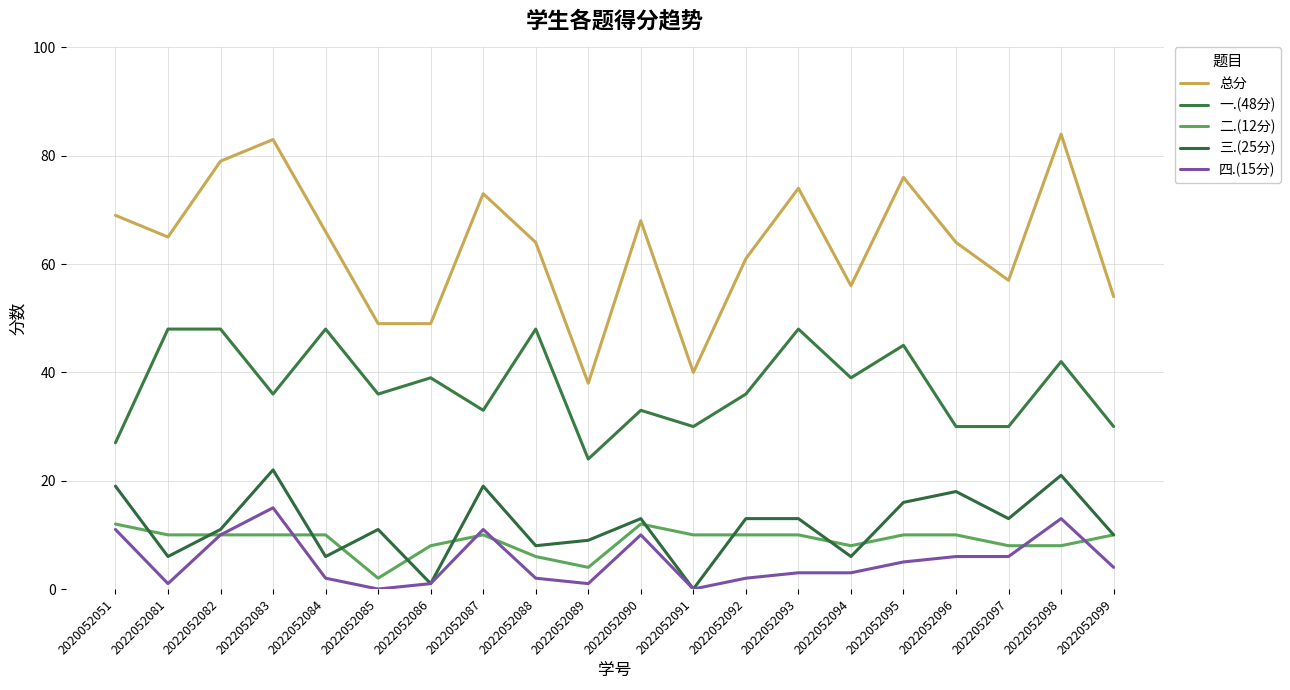

Which series has the largest range (max minus min)?

总分